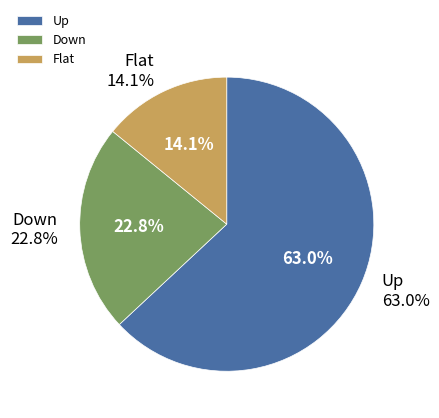

The up slice represents 63% of the pie. True or false?

True